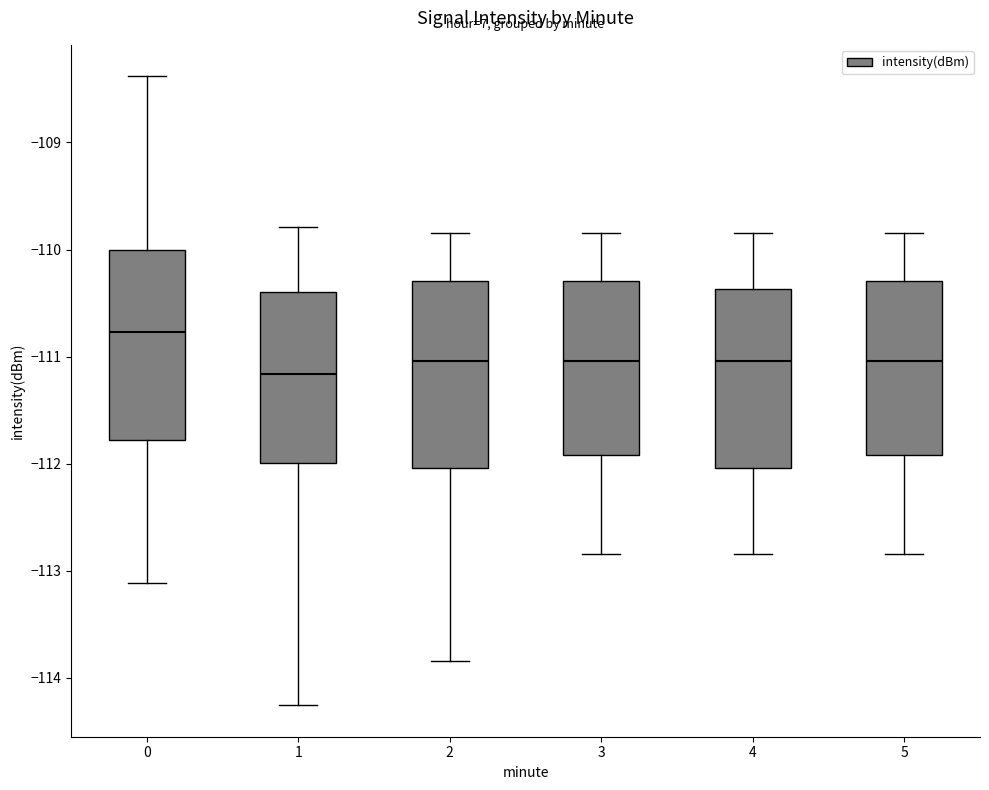

Reading left to right, read every box against the y-axis: the position of its median line, the range the box covers, and the ends of its whiskers. The values are not printed on the chart, so give them approximately, as read against the axis.

0: median -110.8, box -111.8 to -110.0, whiskers -113.1 to -108.4
1: median -111.2, box -112.0 to -110.4, whiskers -114.3 to -109.8
2: median -111.0, box -112.0 to -110.3, whiskers -113.8 to -109.8
3: median -111.0, box -111.9 to -110.3, whiskers -112.8 to -109.8
4: median -111.0, box -112.0 to -110.4, whiskers -112.8 to -109.8
5: median -111.0, box -111.9 to -110.3, whiskers -112.8 to -109.8